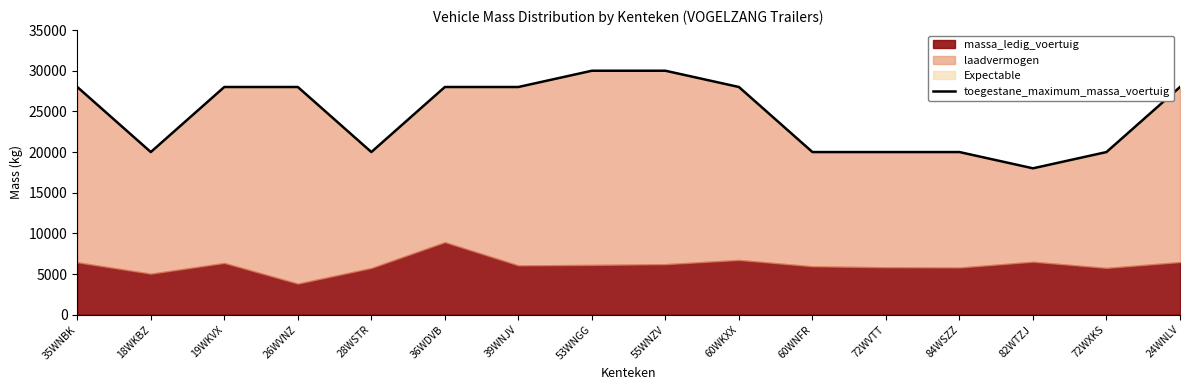

Rank the categories by value from lowest to highest.

82WTZJ, 18WKBZ, 28WSTR, 60WNFR, 72WVTT, 84WSZZ, 72WXKS, 35WNBK, 19WKVX, 26WVNZ, 36WDVB, 39WNJV, 60WKXX, 24WNLV, 53WNGG, 55WNZV